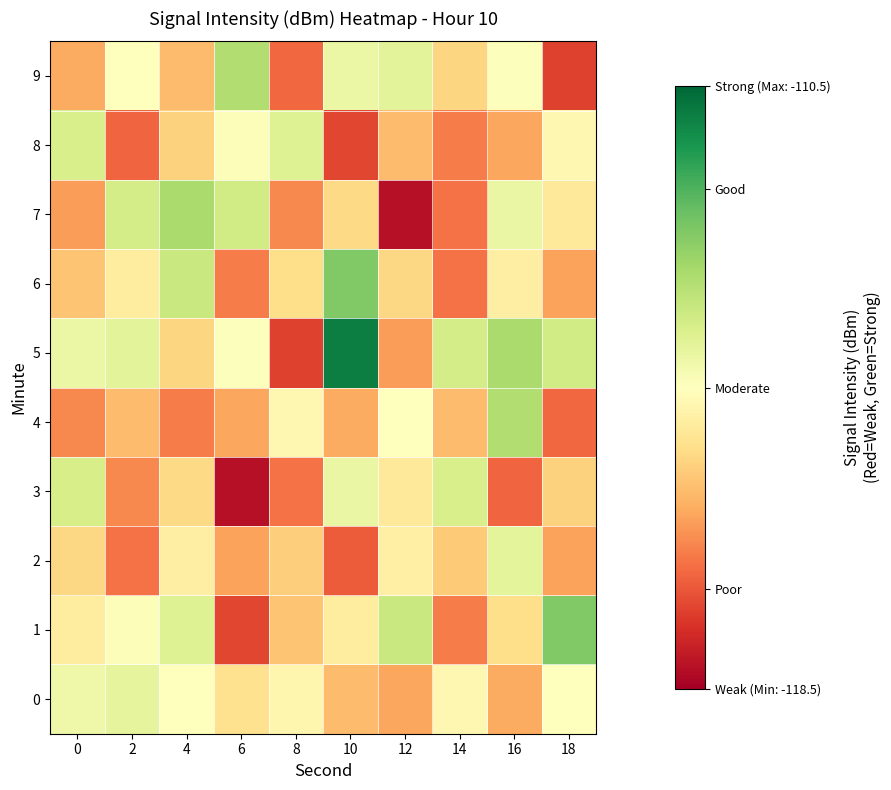

Between 6 and 12, which series saw the biggest shift?

7